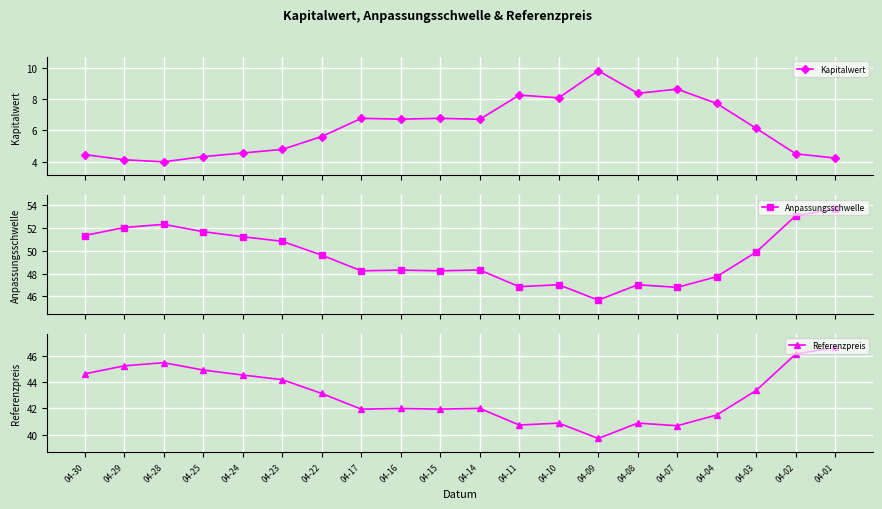

Which series has the largest total across all categories?

Anpassungsschwelle